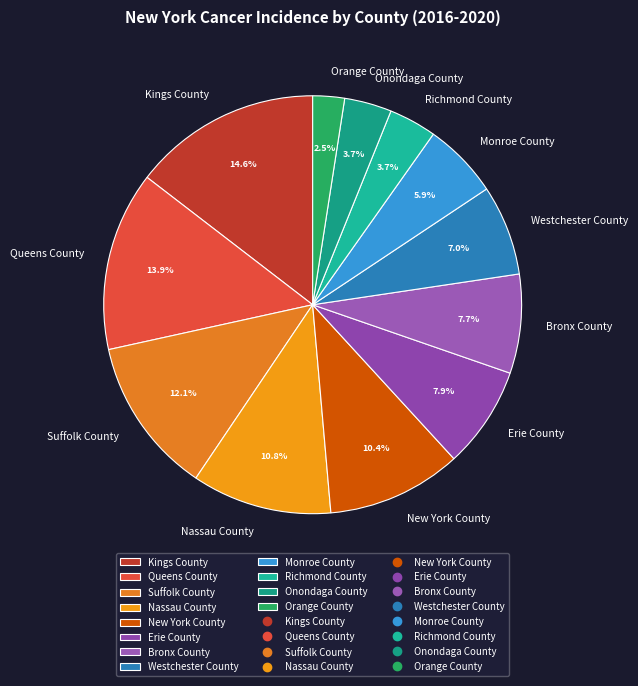

To the nearest percent, what percentage of the pie is Onondaga County?

4%